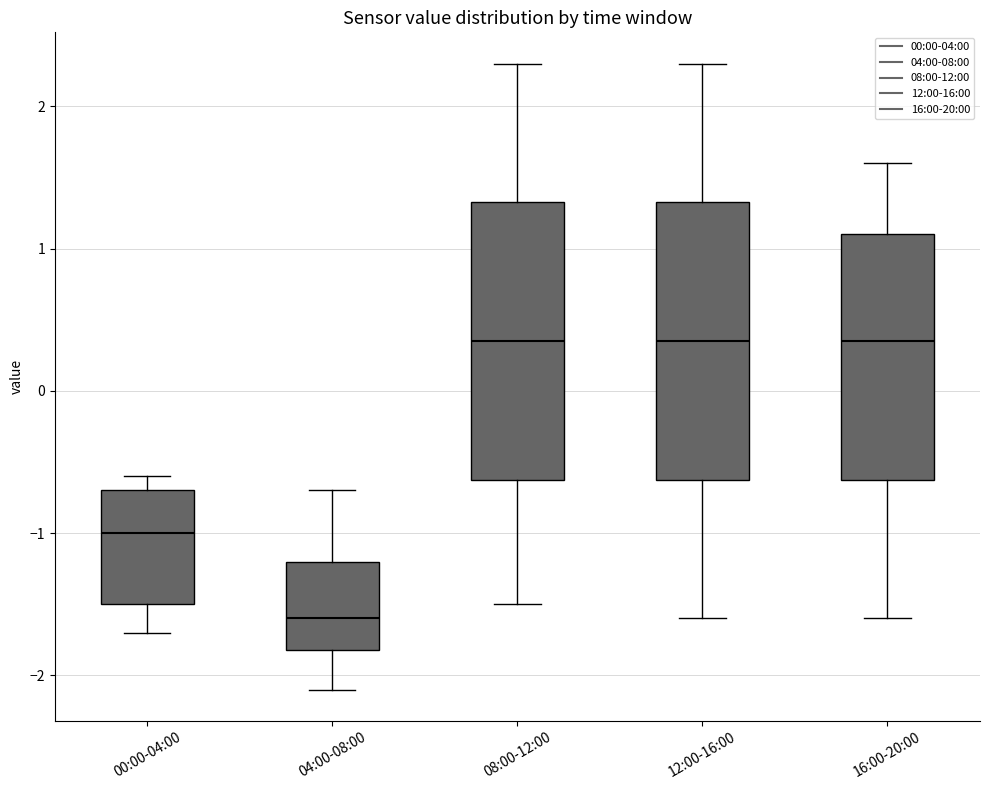

Reading left to right, transcribe this box plot: for each box, give where its median line is, the range the box spans, and where its two whiskers end, as read against the y-axis. The values are not printed on the chart, so give them approximately, as read against the axis.

00:00-04:00: median -1.0, box -1.5 to -0.7, whiskers -1.7 to -0.6
04:00-08:00: median -1.6, box -1.8 to -1.2, whiskers -2.1 to -0.7
08:00-12:00: median 0.4, box -0.6 to 1.3, whiskers -1.5 to 2.3
12:00-16:00: median 0.4, box -0.6 to 1.3, whiskers -1.6 to 2.3
16:00-20:00: median 0.4, box -0.6 to 1.1, whiskers -1.6 to 1.6